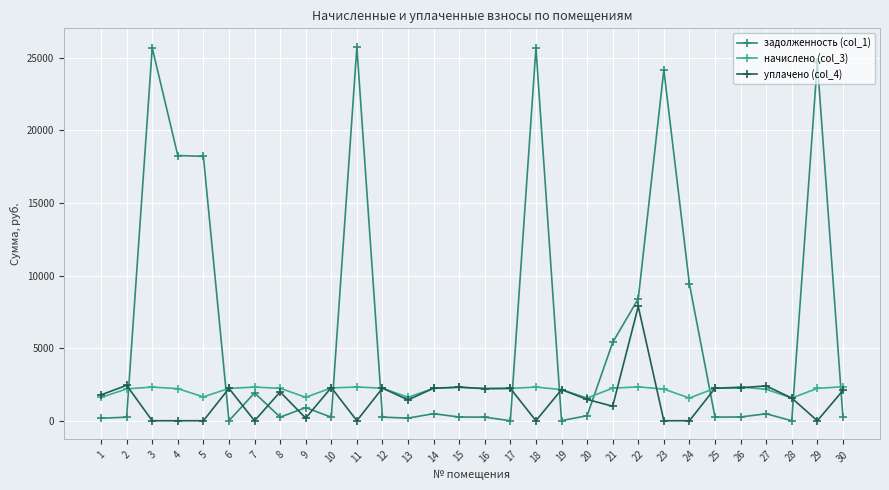

The начислено (col_3) series shows 632.2 at 14. True or false?

False